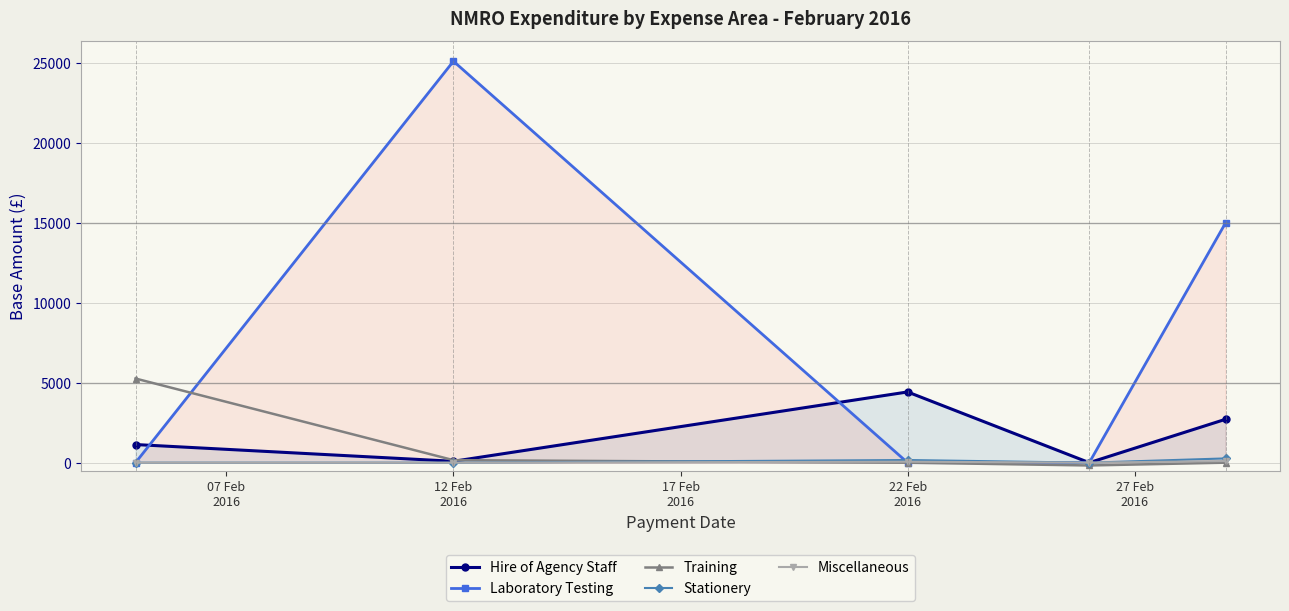

Where is the first local maximum for Laboratory Testing?

12 Feb
2016